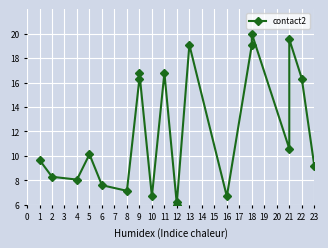

What is the sum of all values?

240.3